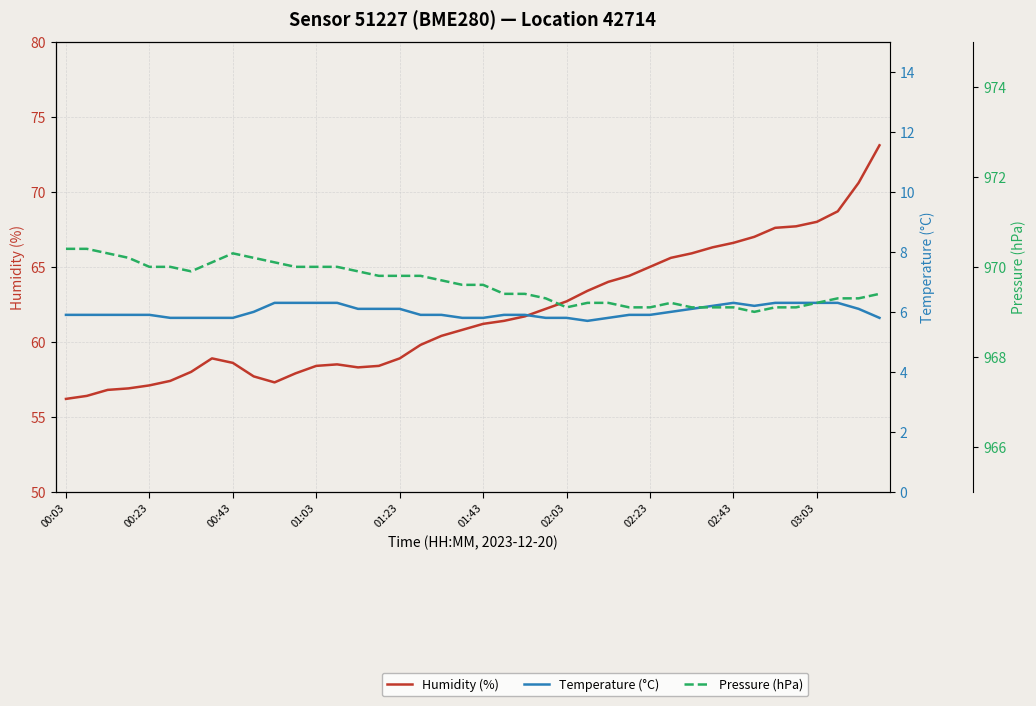

What is the difference between the maximum and second lowest values in the Temperature (°C) series?

0.5